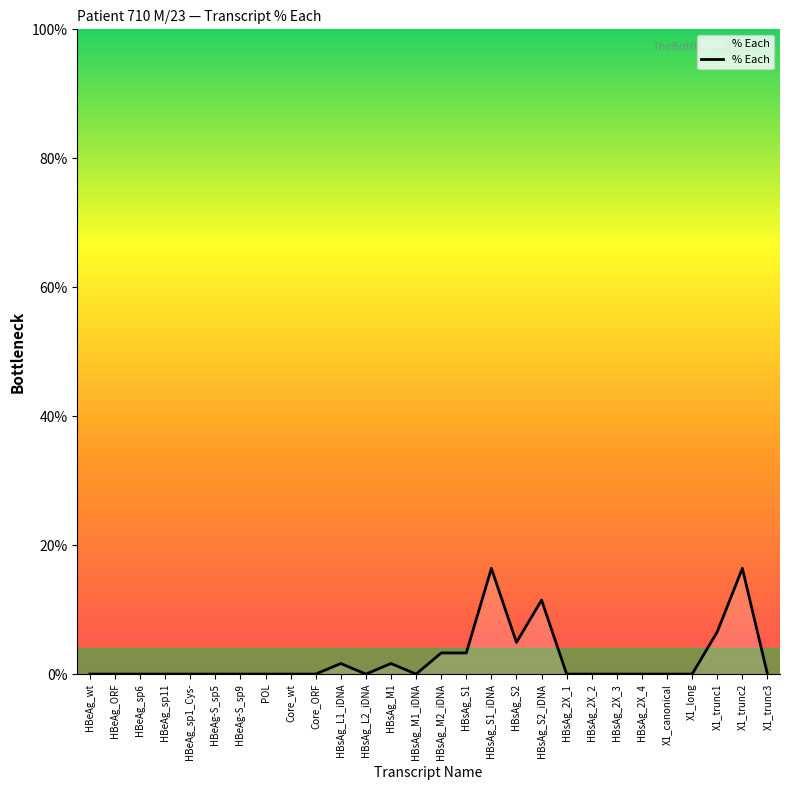

What is the difference between the maximum and minimum values?

16.4